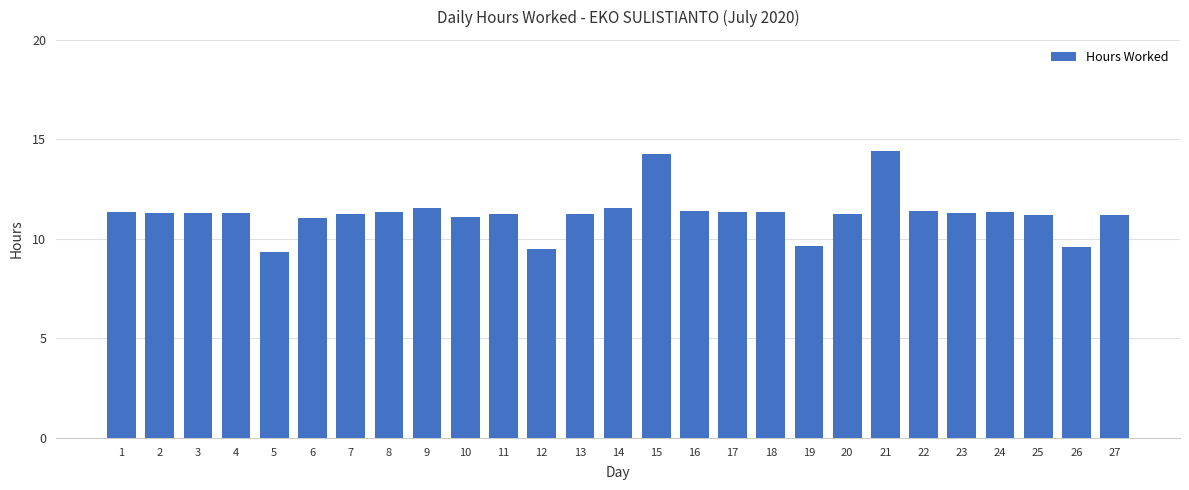

How many series are shown in this chart?

1